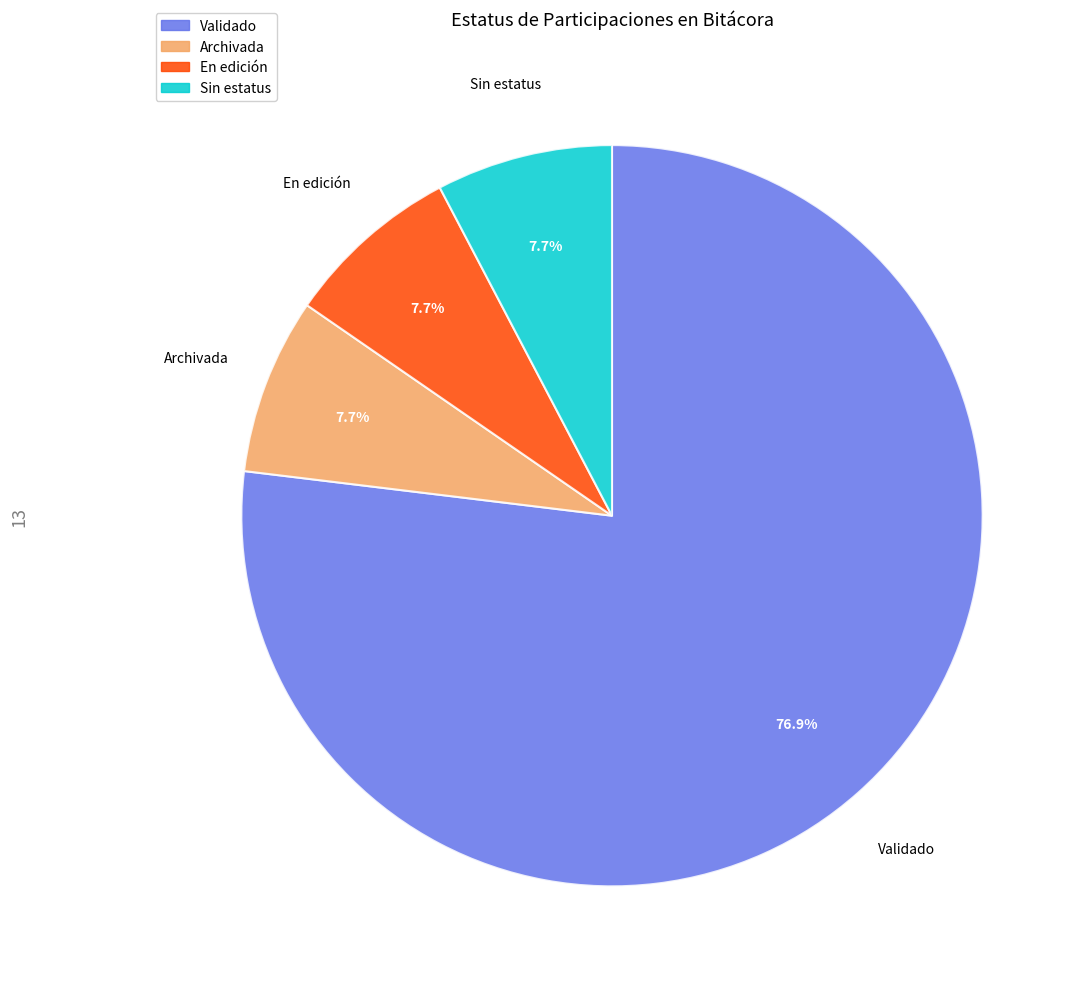

What percentage do En edición and Archivada together represent?

15.4%